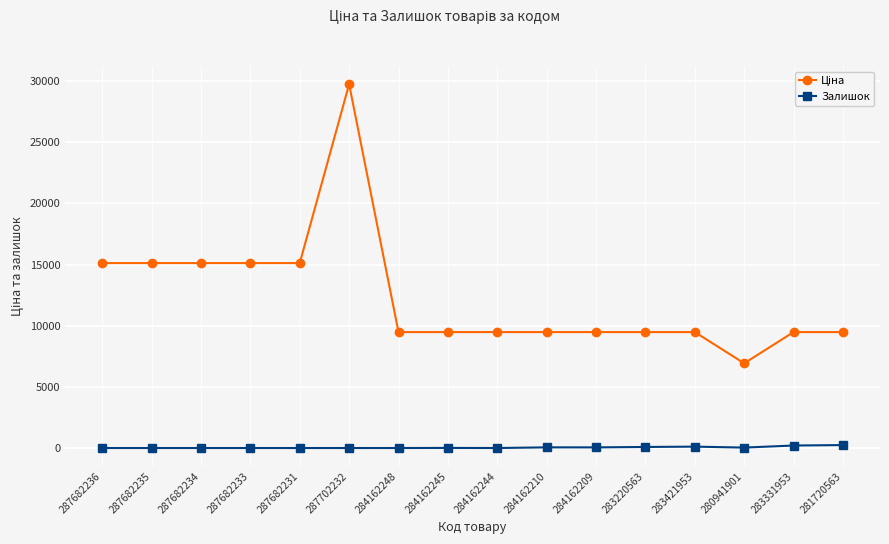

At how many categories does at least one series exceed 11109?

6